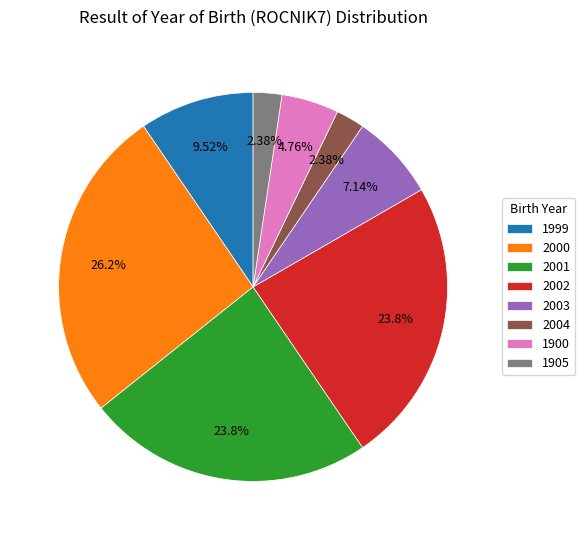

To the nearest percent, what is the combined percentage of 2002 and 2003?

31%